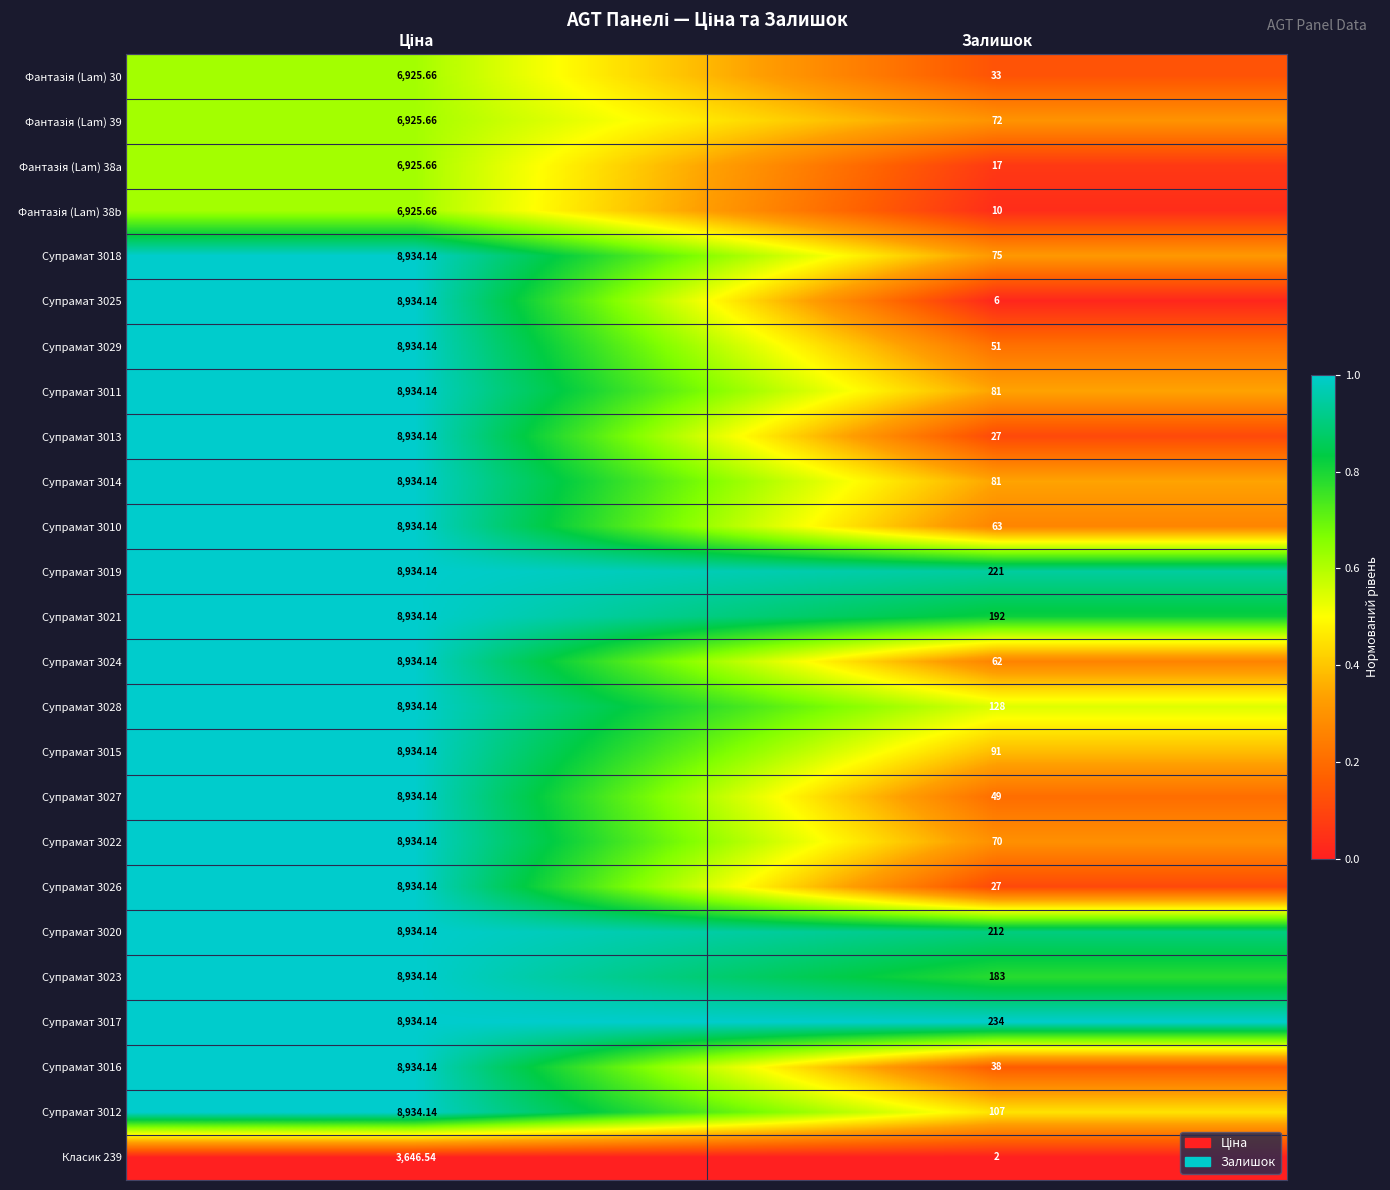

Which category has the lowest value in the Супрамат 3013 series?

Залишок